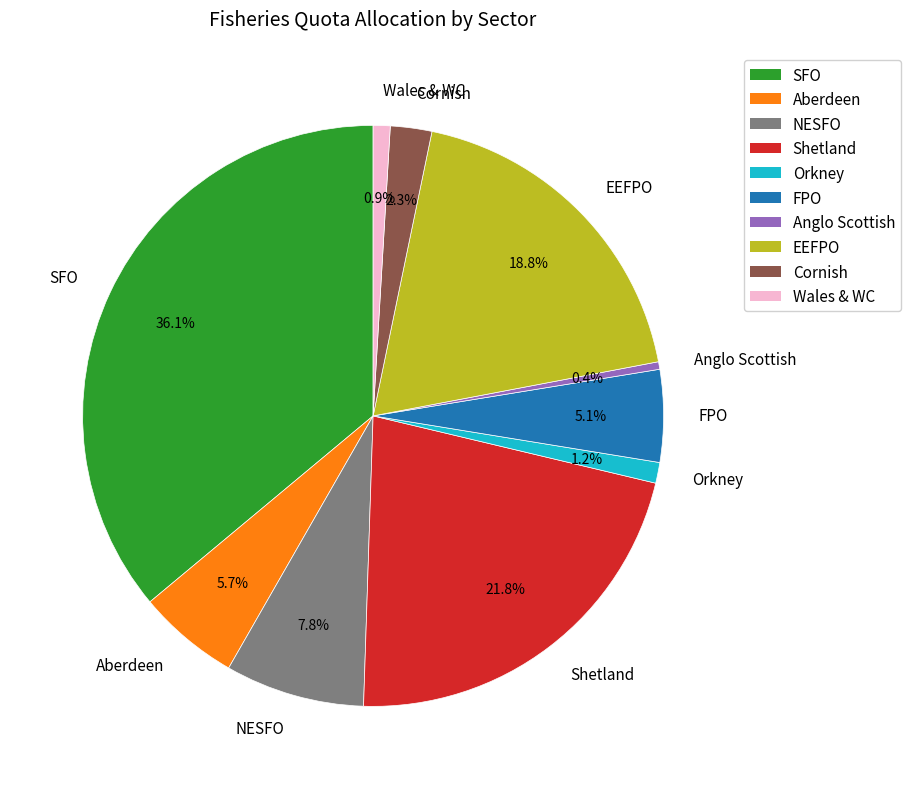

What percentage is NOT represented by Wales & WC?

99.1%